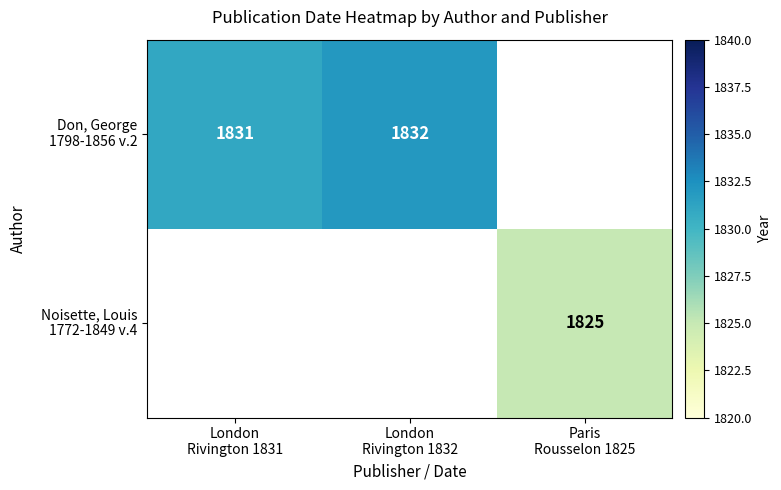

Is it true that Don, George 1798-1856 v.2 equals 1832 at London Rivington 1832?

True